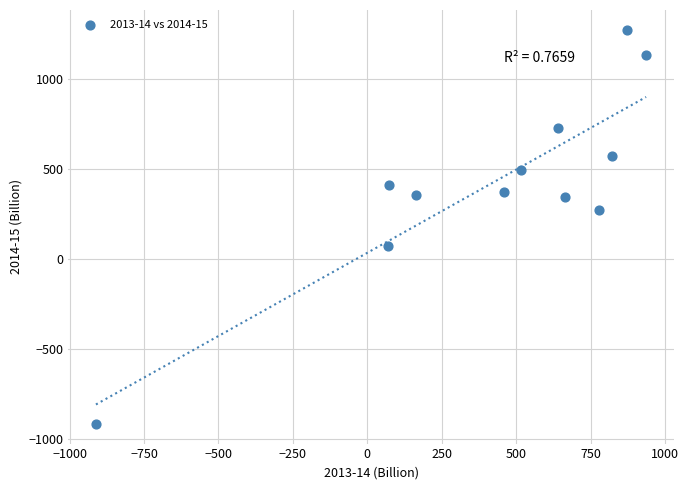

What is the range of X values (max minus min)?

1847.6